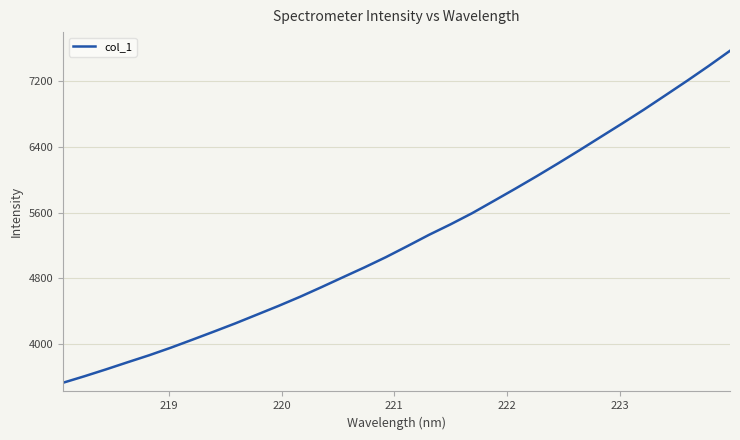

What is the greatest value displayed?

7570.7